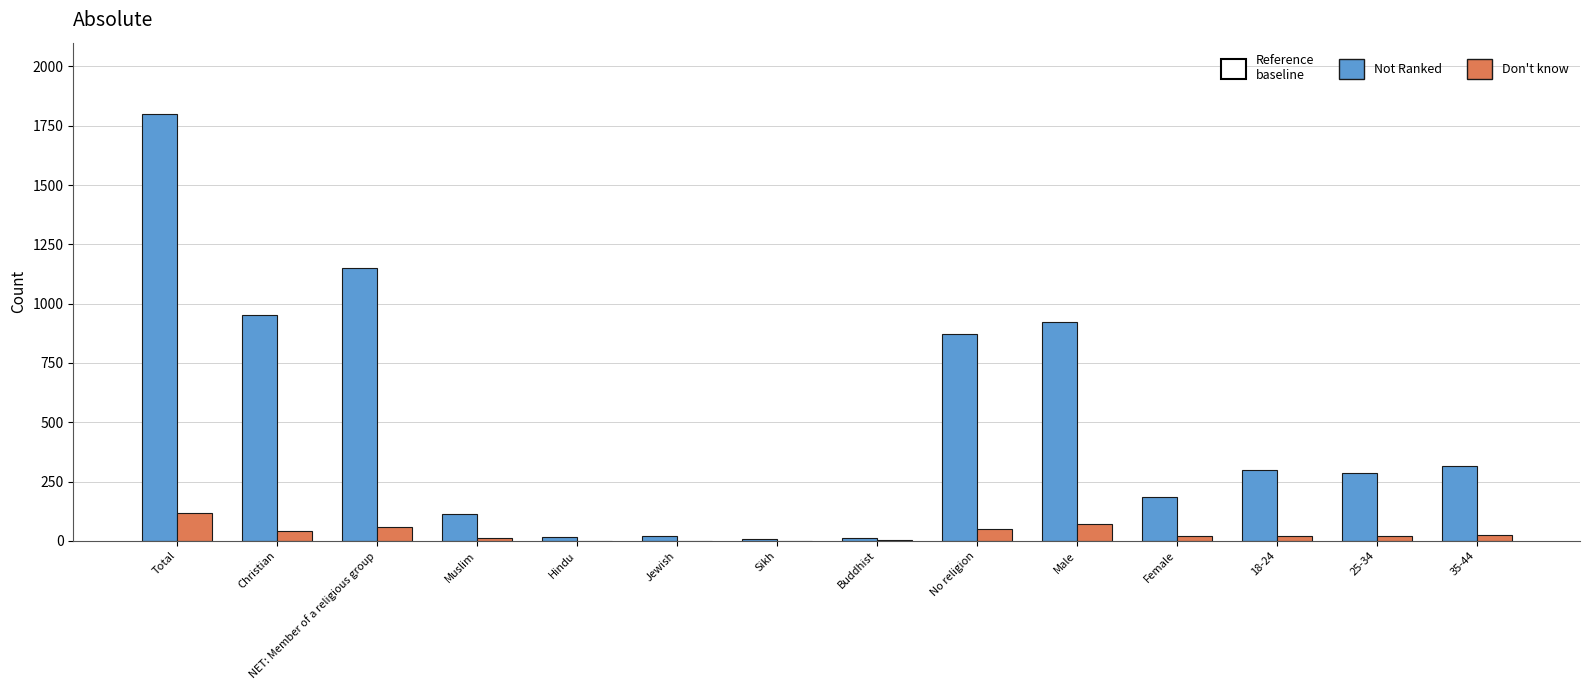

Which series has the widest spread of values?

Not Ranked